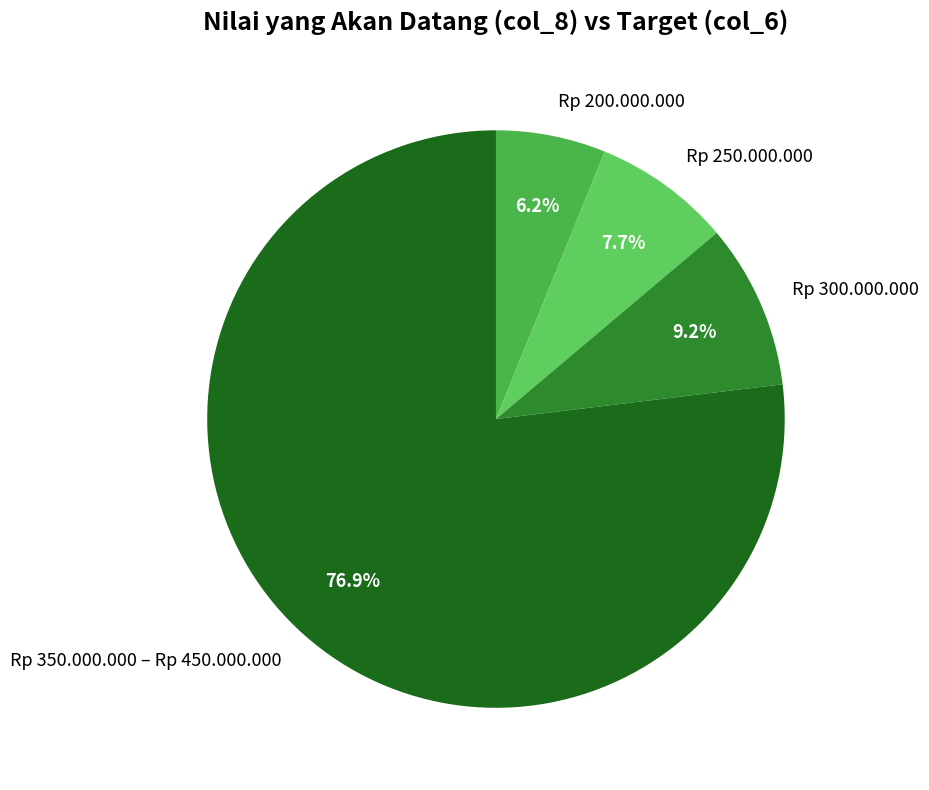

Which category has the biggest portion of the pie?

Rp 350.000.000 – Rp 450.000.000